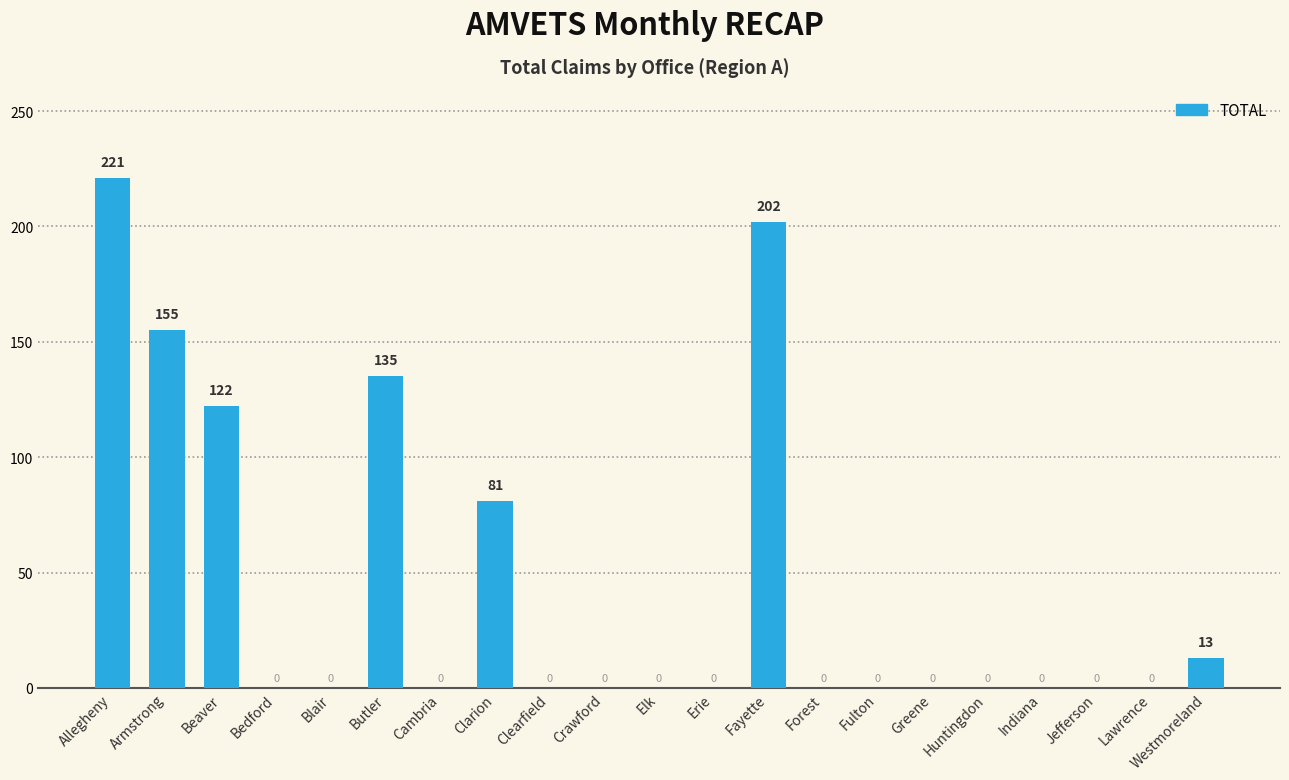

What is the sum of the values at Allegheny and Greene?

221